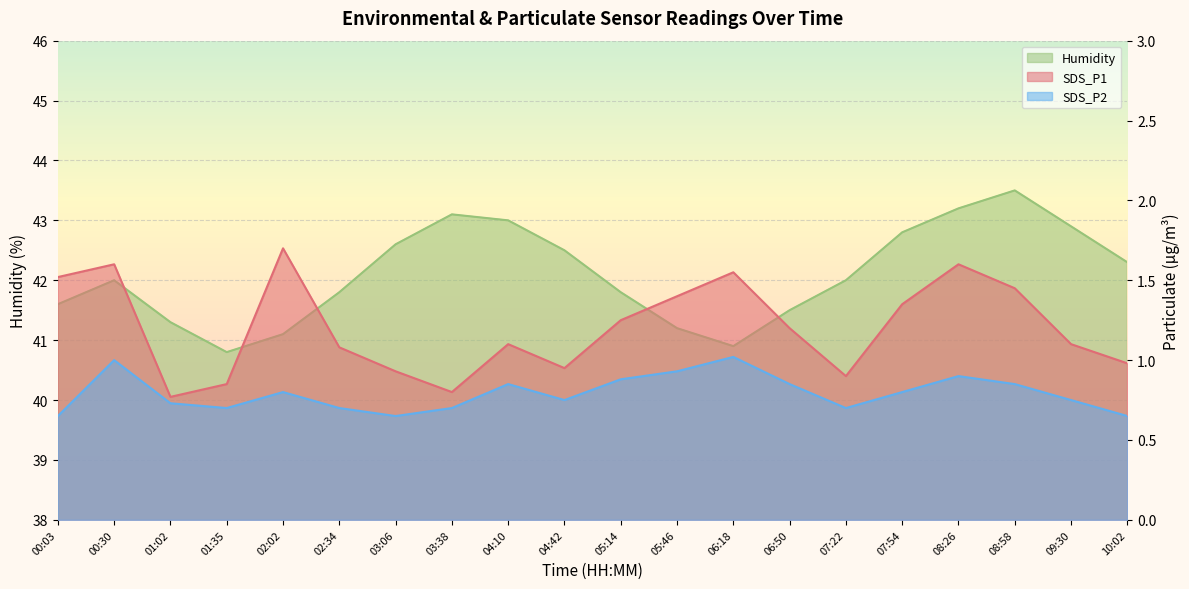

Reading right to left, transcribe all the data shown in this chart.

SDS_P1: 10:02=1.0	09:30=1.1	08:58=1.4	08:26=1.6	07:54=1.4	07:22=0.9	06:50=1.2	06:18=1.6	05:46=1.4	05:14=1.2	04:42=0.9	04:10=1.1	03:38=0.8	03:06=0.9	02:34=1.1	02:02=1.7	01:35=0.8	01:02=0.8	00:30=1.6	00:03=1.5
SDS_P2: 10:02=0.7	09:30=0.8	08:58=0.8	08:26=0.9	07:54=0.8	07:22=0.7	06:50=0.8	06:18=1.0	05:46=0.9	05:14=0.9	04:42=0.8	04:10=0.8	03:38=0.7	03:06=0.7	02:34=0.7	02:02=0.8	01:35=0.7	01:02=0.7	00:30=1.0	00:03=0.7
Humidity: 10:02=42.3	09:30=42.9	08:58=43.5	08:26=43.2	07:54=42.8	07:22=42.0	06:50=41.5	06:18=40.9	05:46=41.2	05:14=41.8	04:42=42.5	04:10=43.0	03:38=43.1	03:06=42.6	02:34=41.8	02:02=41.1	01:35=40.8	01:02=41.3	00:30=42.0	00:03=41.6